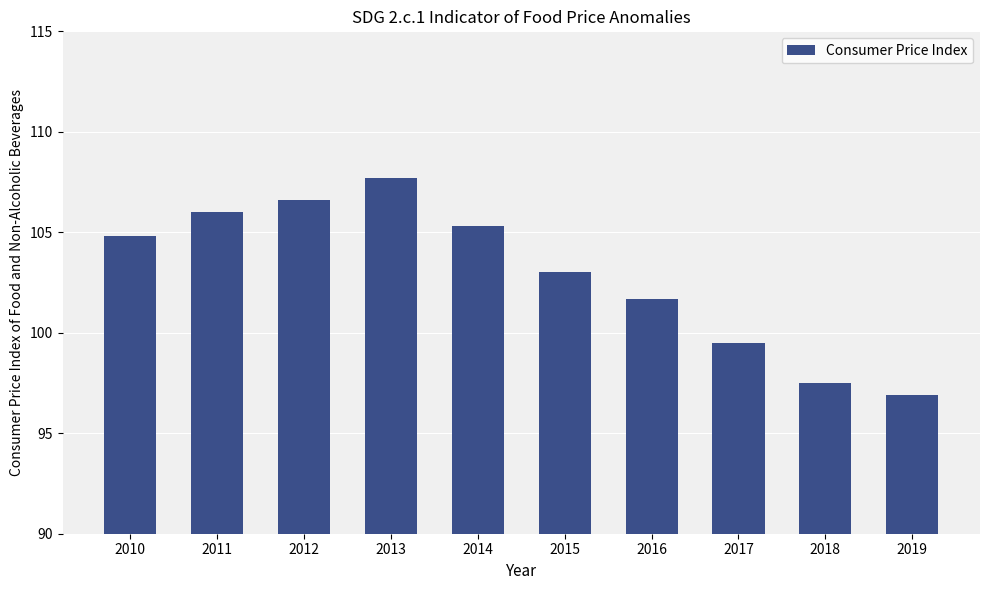

The value at 2013 is 107.7. True or false?

True